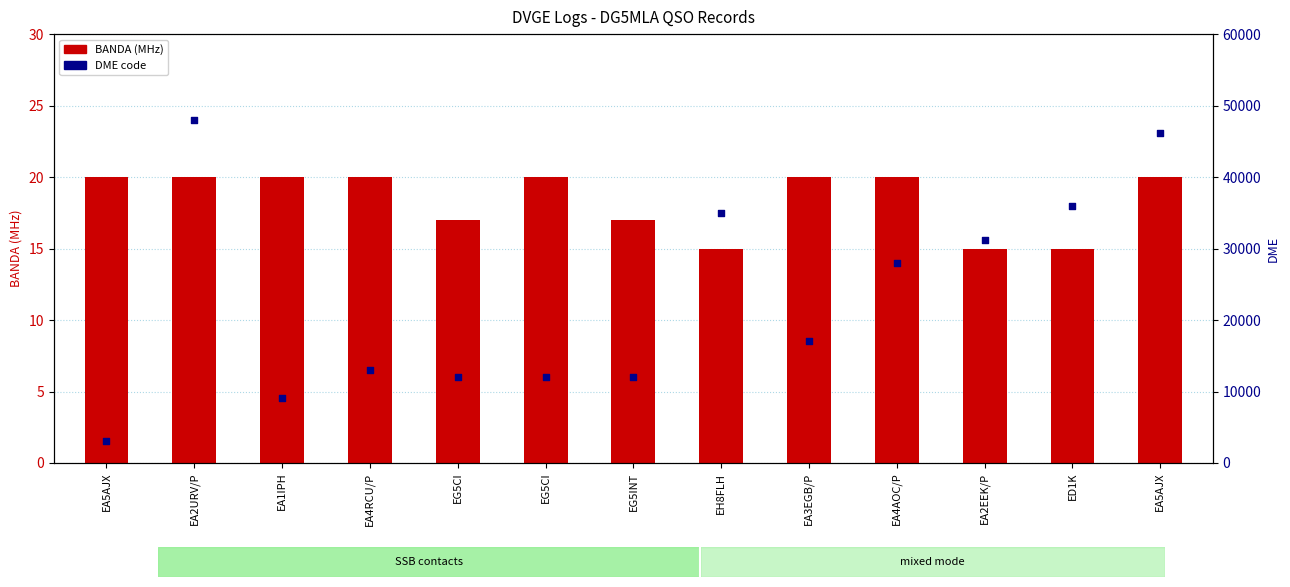

What is the total value across all series at EA1IPH?

9175